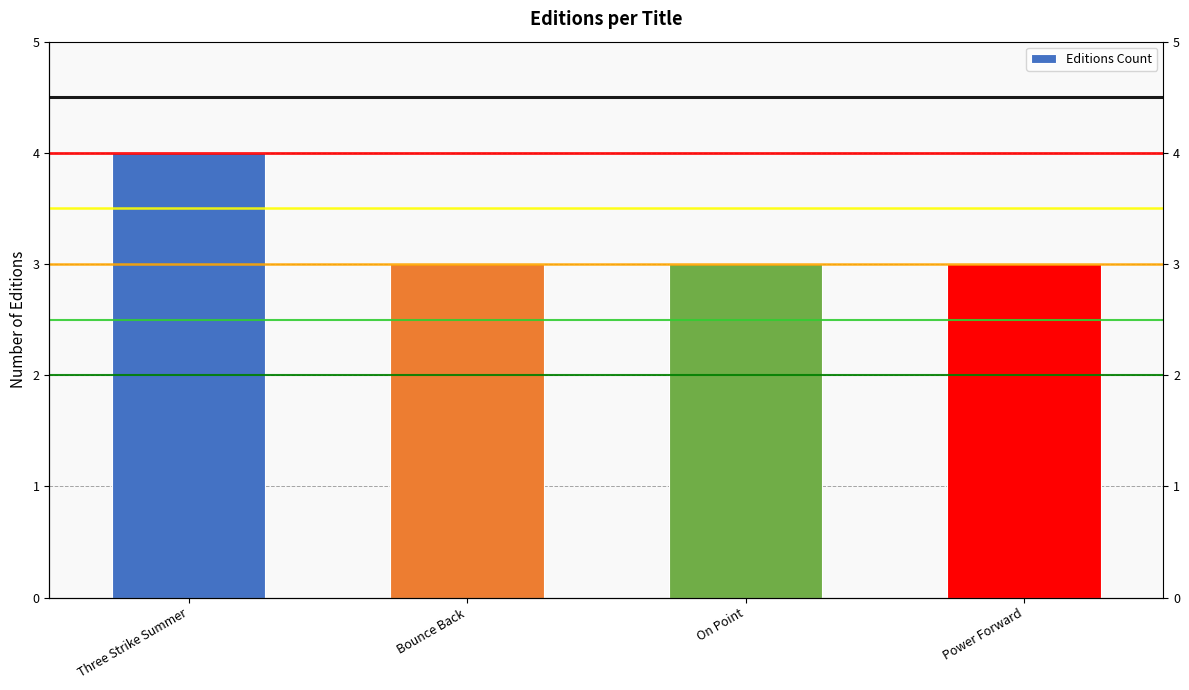

What is the minimum value shown in the chart?

3